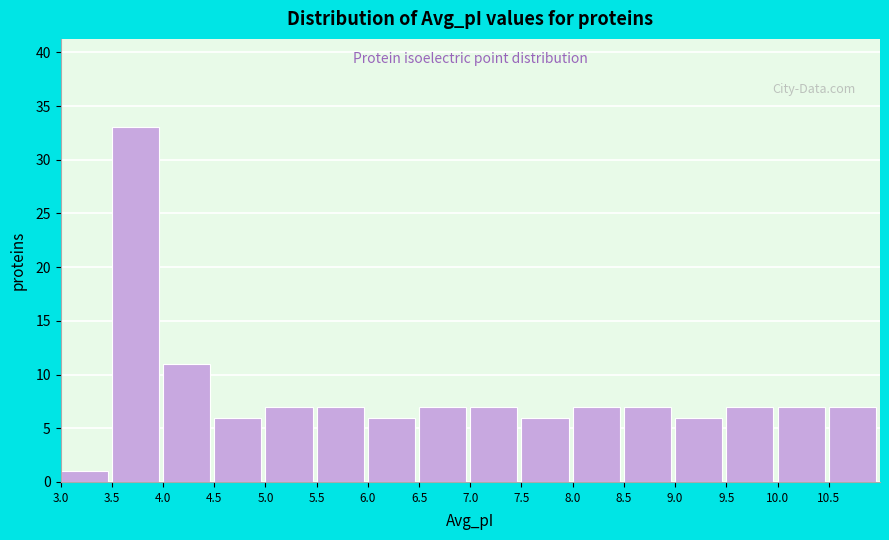

Reading left to right, list every bar in this chart as the range it spans on the x-axis followed by its height. The values are not printed on the chart, so give them approximately, as read against the axis.

3.0 to 3.5: 1
3.5 to 4.0: 33
4.0 to 4.5: 11
4.5 to 5.0: 6
5.0 to 5.5: 7
5.5 to 6.0: 7
6.0 to 6.5: 6
6.5 to 7.0: 7
7.0 to 7.5: 7
7.5 to 8.0: 6
8.0 to 8.5: 7
8.5 to 9.0: 7
9.0 to 9.5: 6
9.5 to 10.0: 7
10.0 to 10.5: 7
10.5 to 11.0: 7